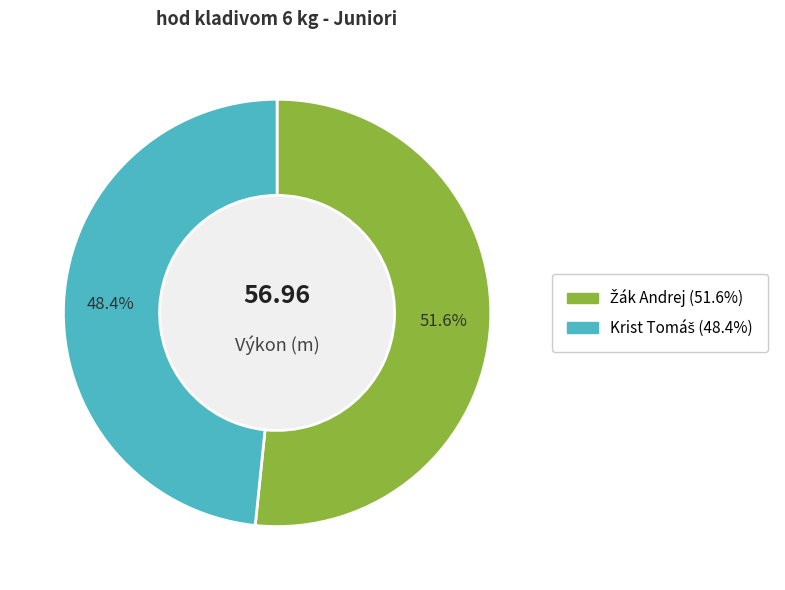

Is there a majority slice in this chart?

Yes